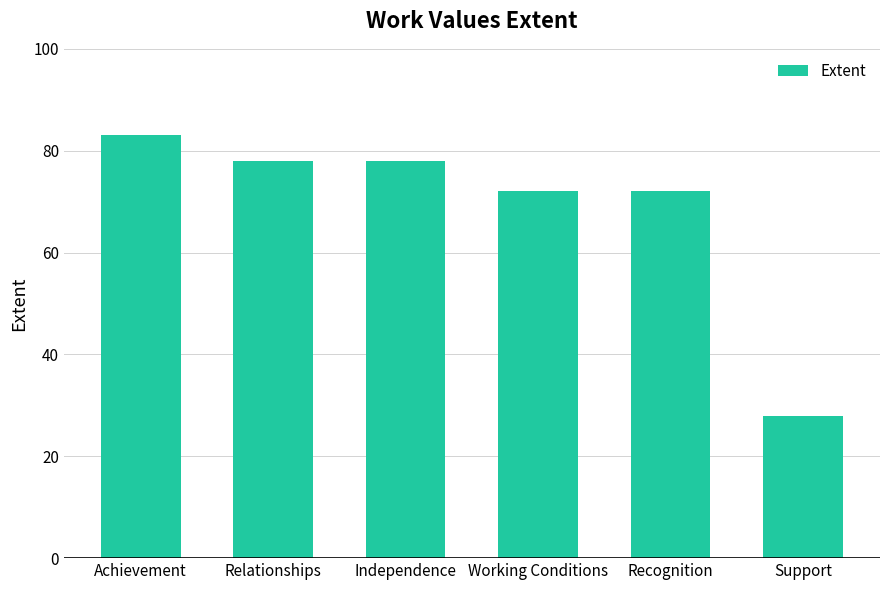

What is the sum of the values at Relationships and Achievement?

161